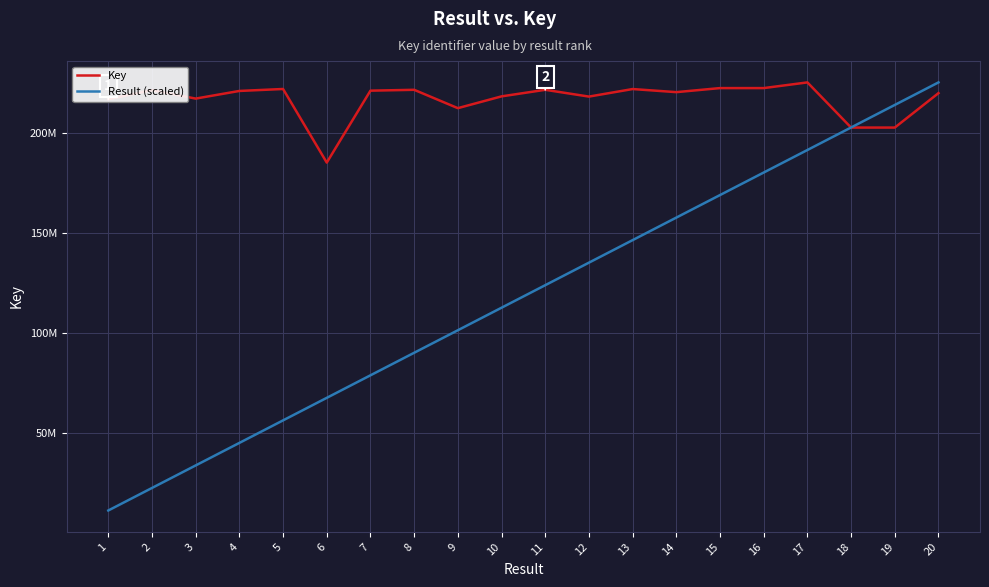

Where is Result (scaled) nearest to the value 118302789?

10